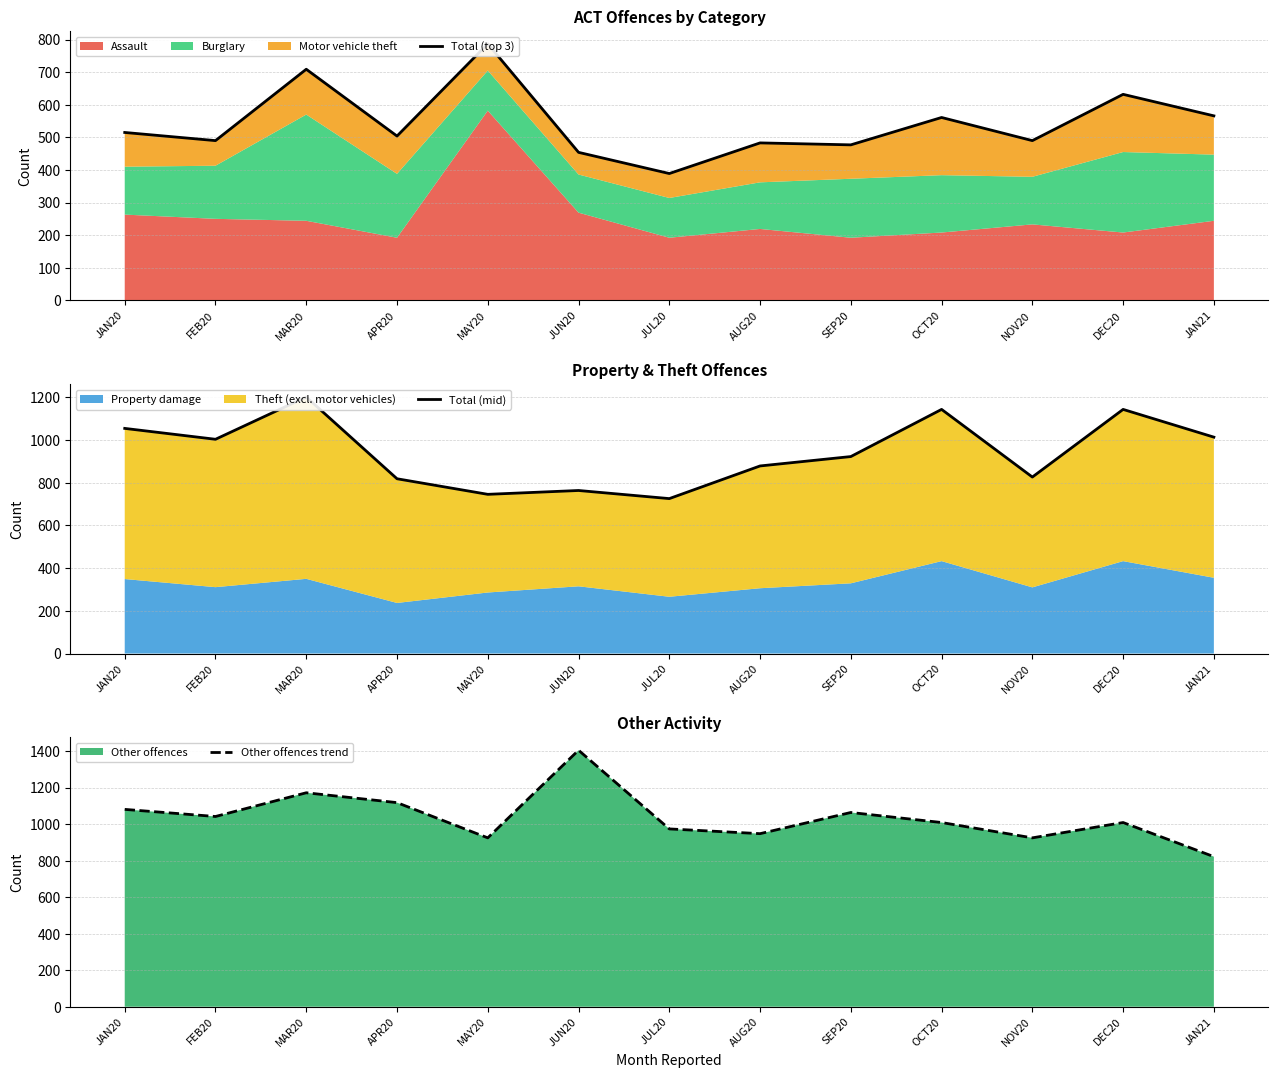

What is the sum of the Other offences trend values at DEC20 and APR20?

2127